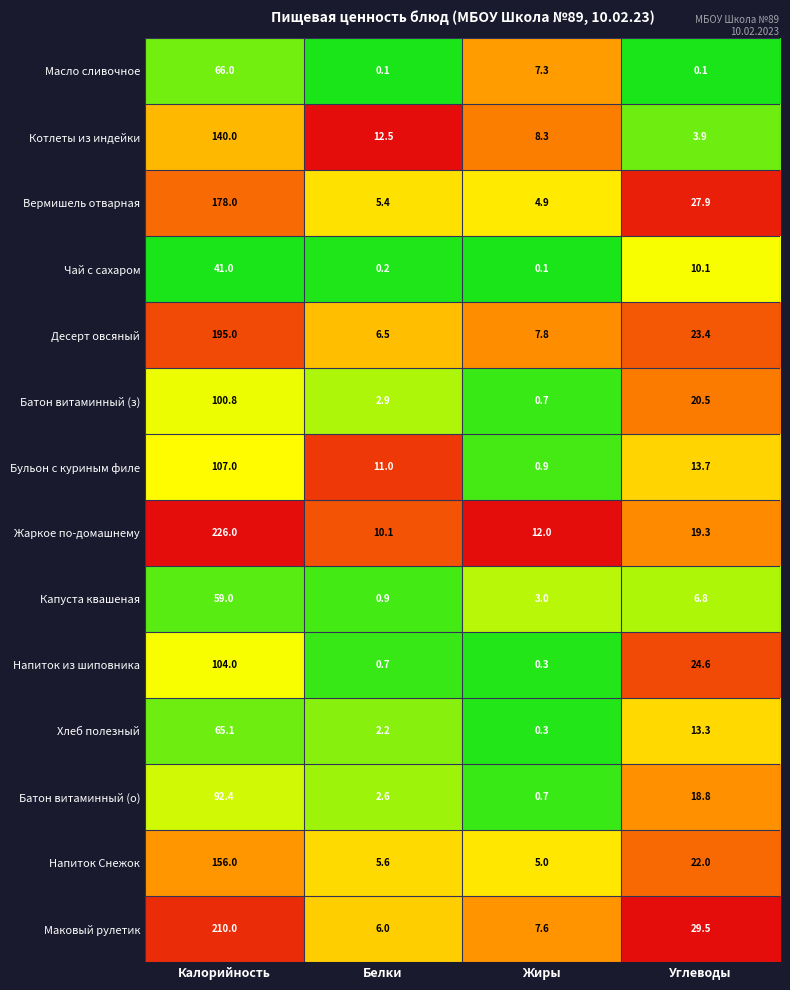

How many categories are shown in the chart?

4